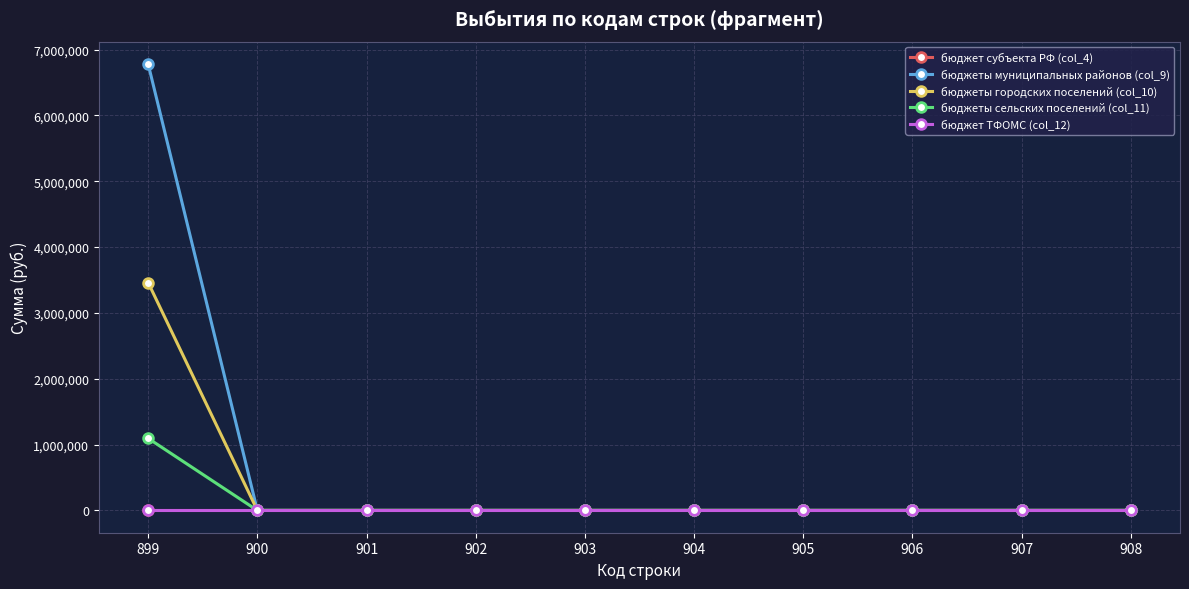

Rank the series by their maximum value, from lowest to highest.

бюджет субъекта РФ (col_4), бюджет ТФОМС (col_12), бюджеты сельских поселений (col_11), бюджеты городских поселений (col_10), бюджеты муниципальных районов (col_9)